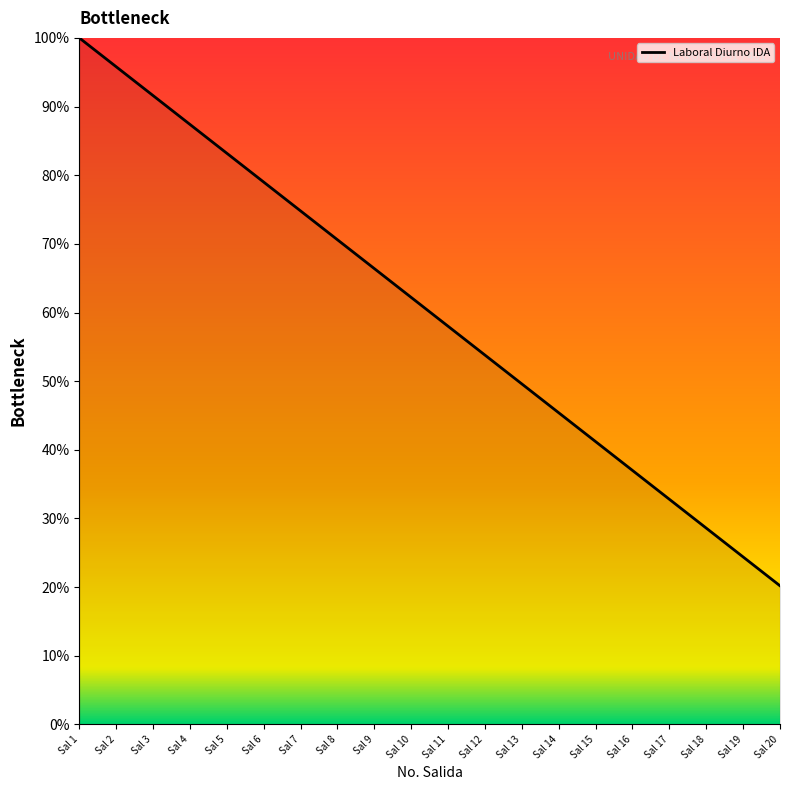

Does the chart display data point markers on the line(s)?

No